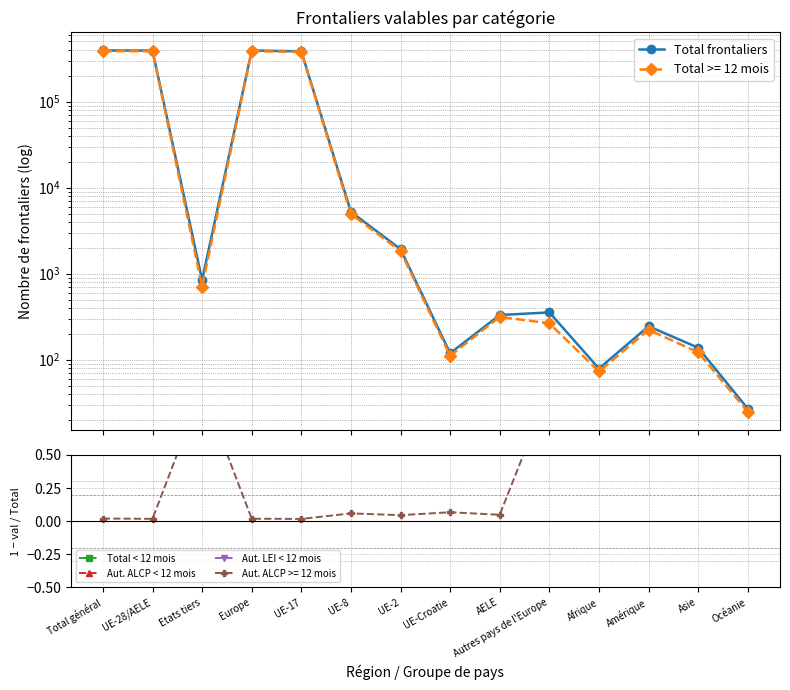

At which label is Aut. ALCP < 12 mois closest to 0?

UE-Croatie